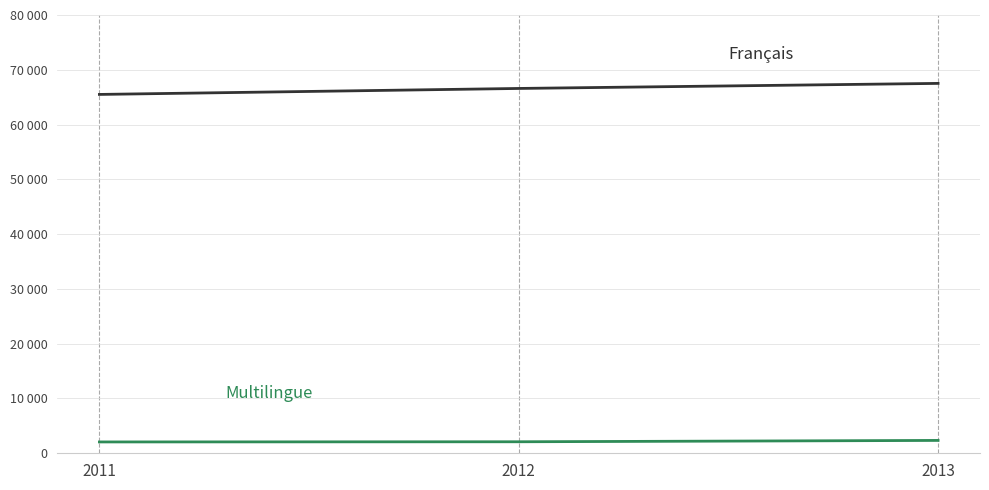

The value of Français at 2013 is 105316. True or false?

False